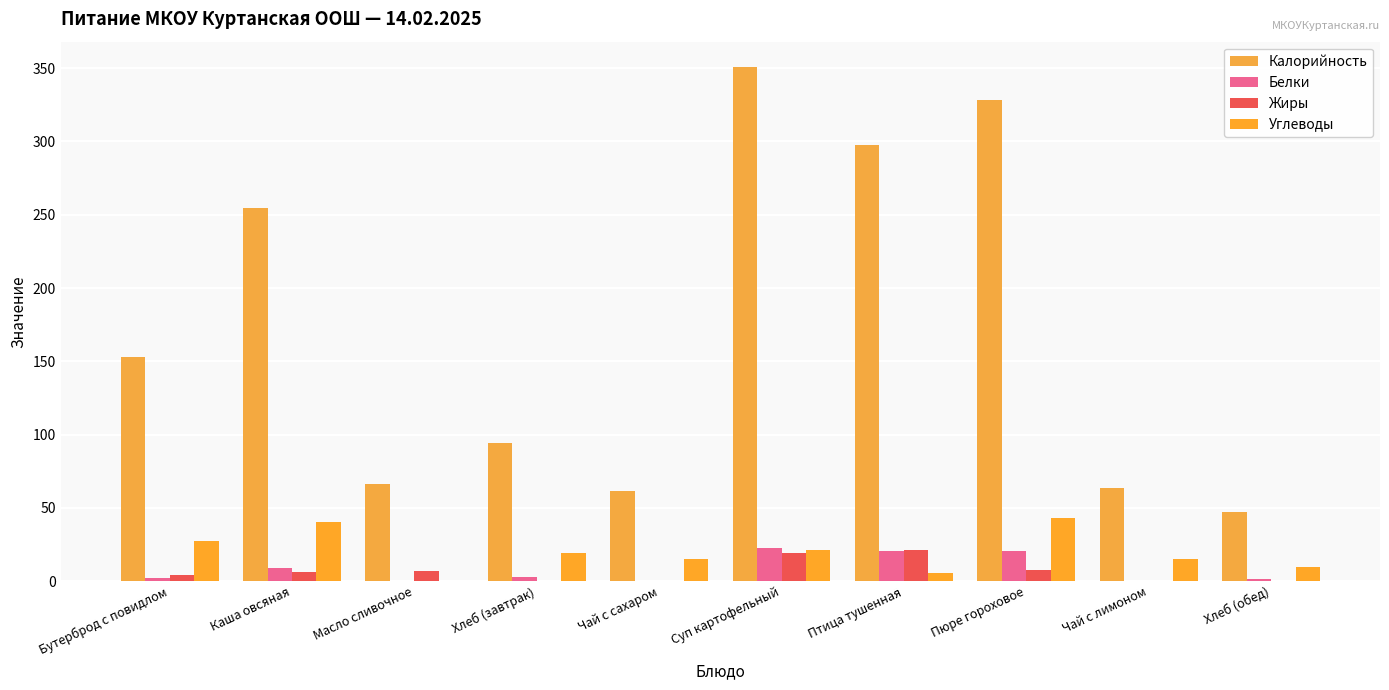

What is the label of the 10th bar from the left?

Хлеб (обед)